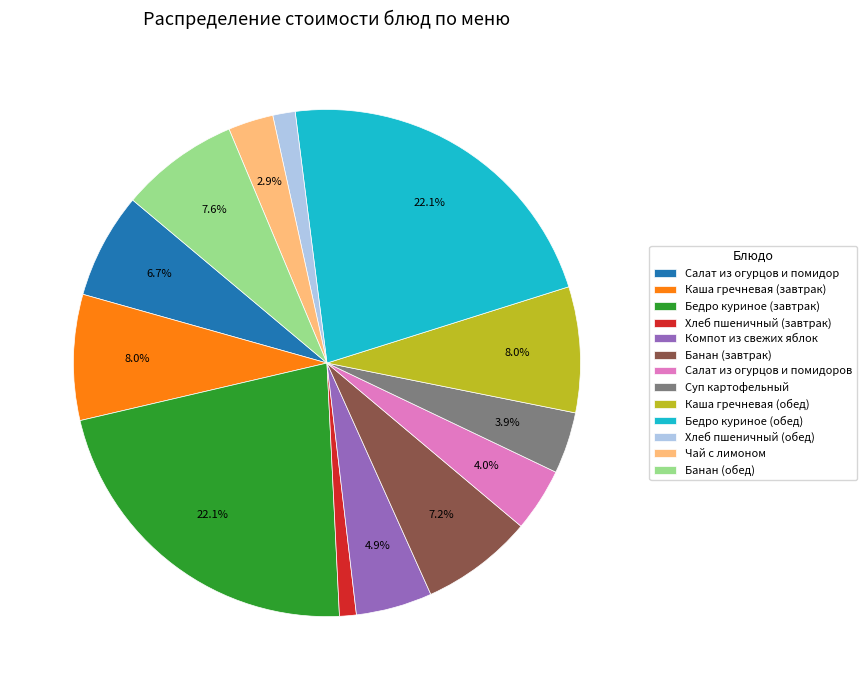

What percentage do Чай с лимоном and Бедро куриное (обед) together represent?

25.0%